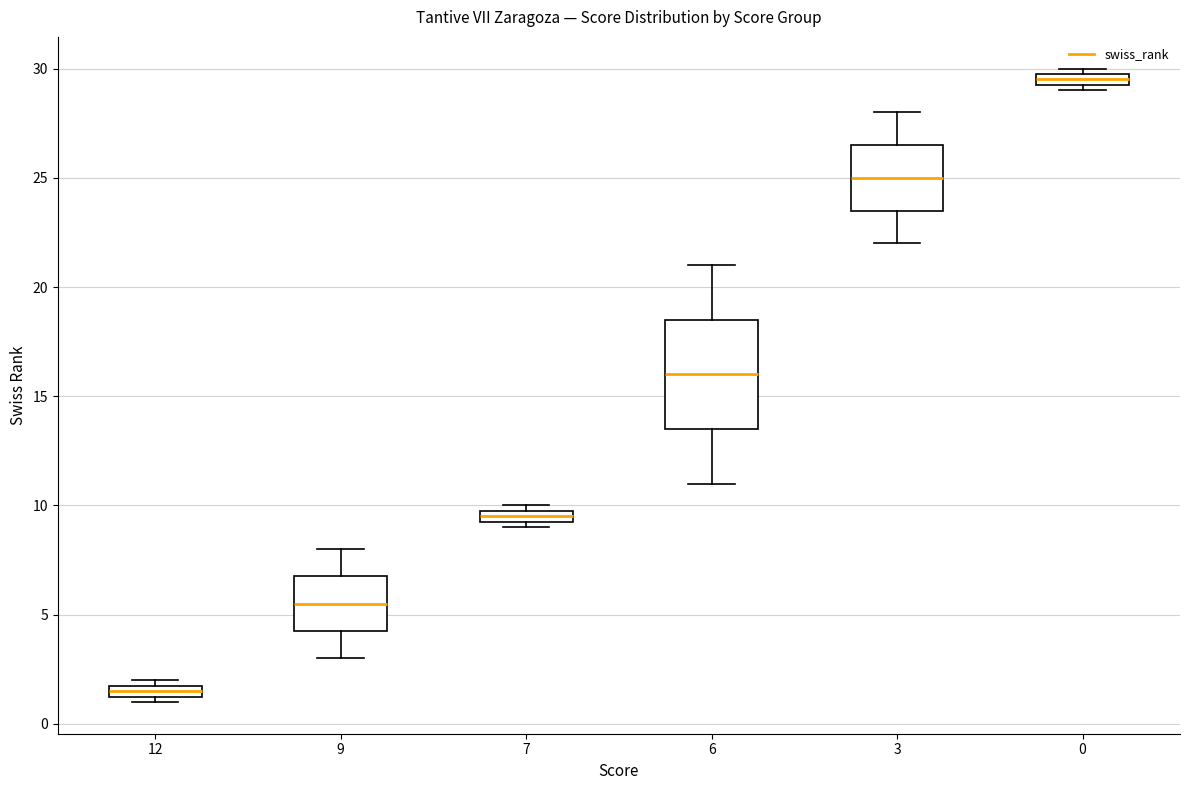

Which box is the tallest, from its lower edge to its upper edge?

6